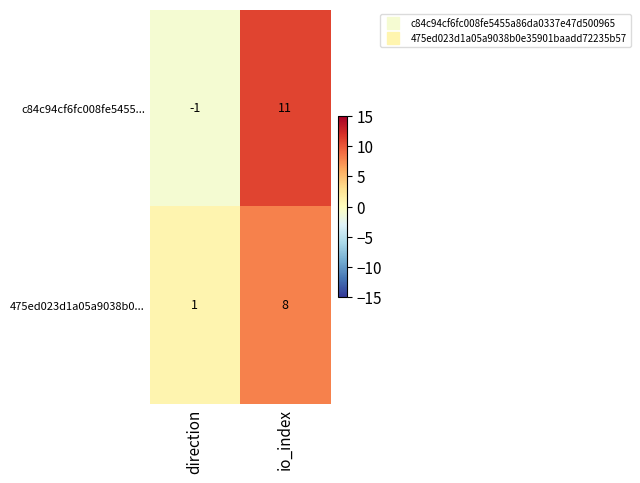

Between direction and io_index, which series saw the biggest shift?

c84c94cf6fc008fe5455...